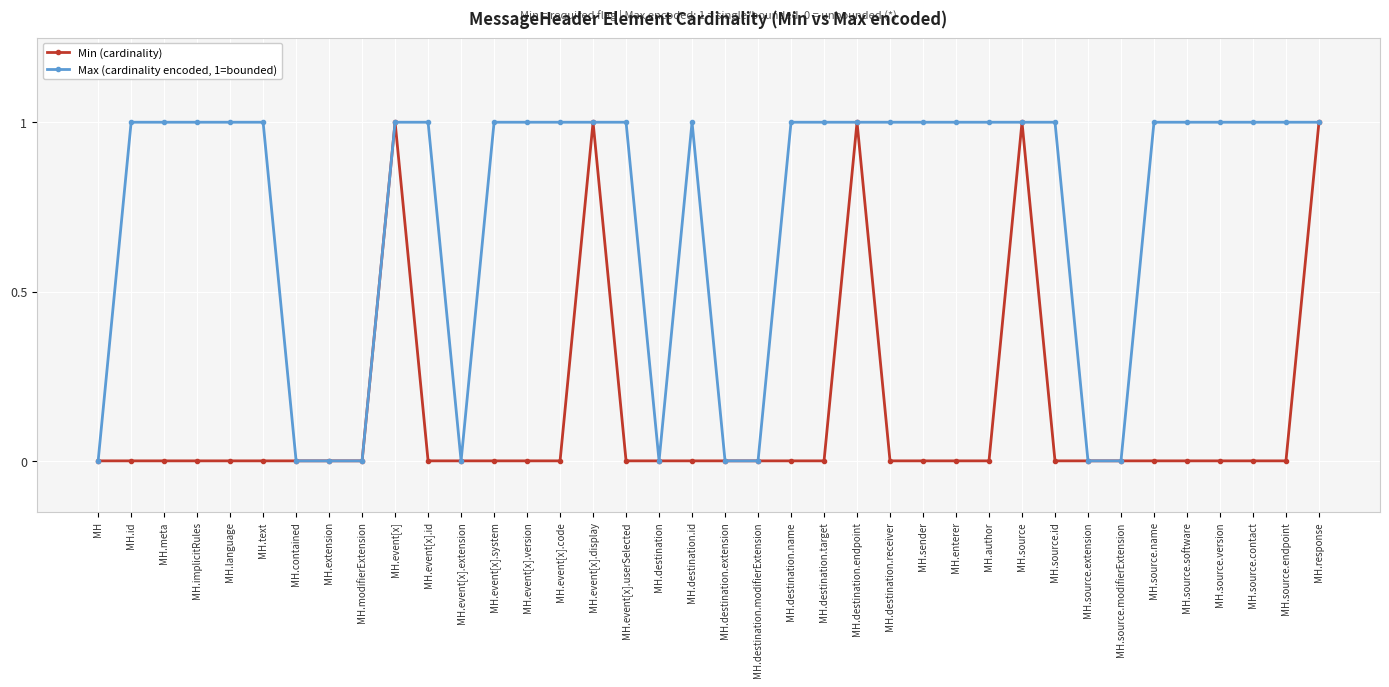

Rank the series by their average value, from highest to lowest.

Max (cardinality encoded, 1=bounded), Min (cardinality)